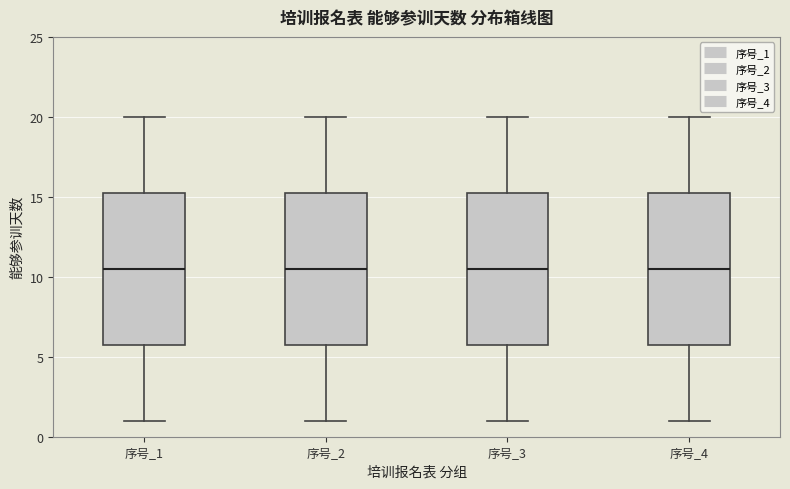

Where is the upper edge of the box for 序号_4 on the y-axis? The values are not printed on the chart, so give them approximately, as read against the axis.

15.5